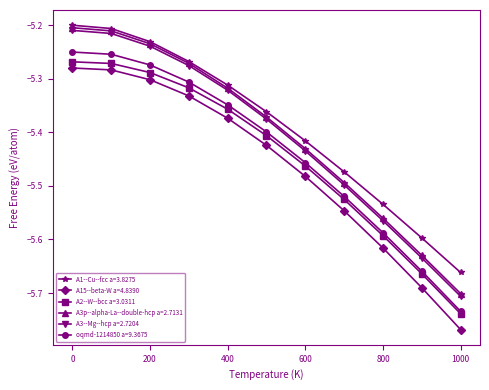

True or false: A2--W--bcc a=3.0311 and A1--Cu--fcc a=3.8275 cross at least once.

False